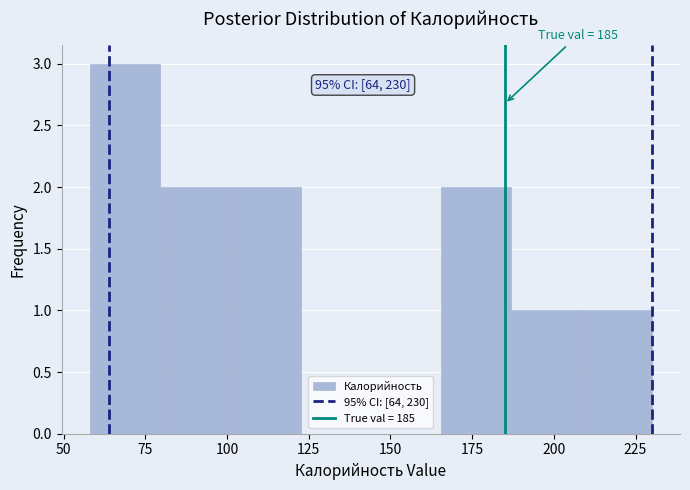

Which range on the x-axis has the tallest bar?

58.0 to 79.5